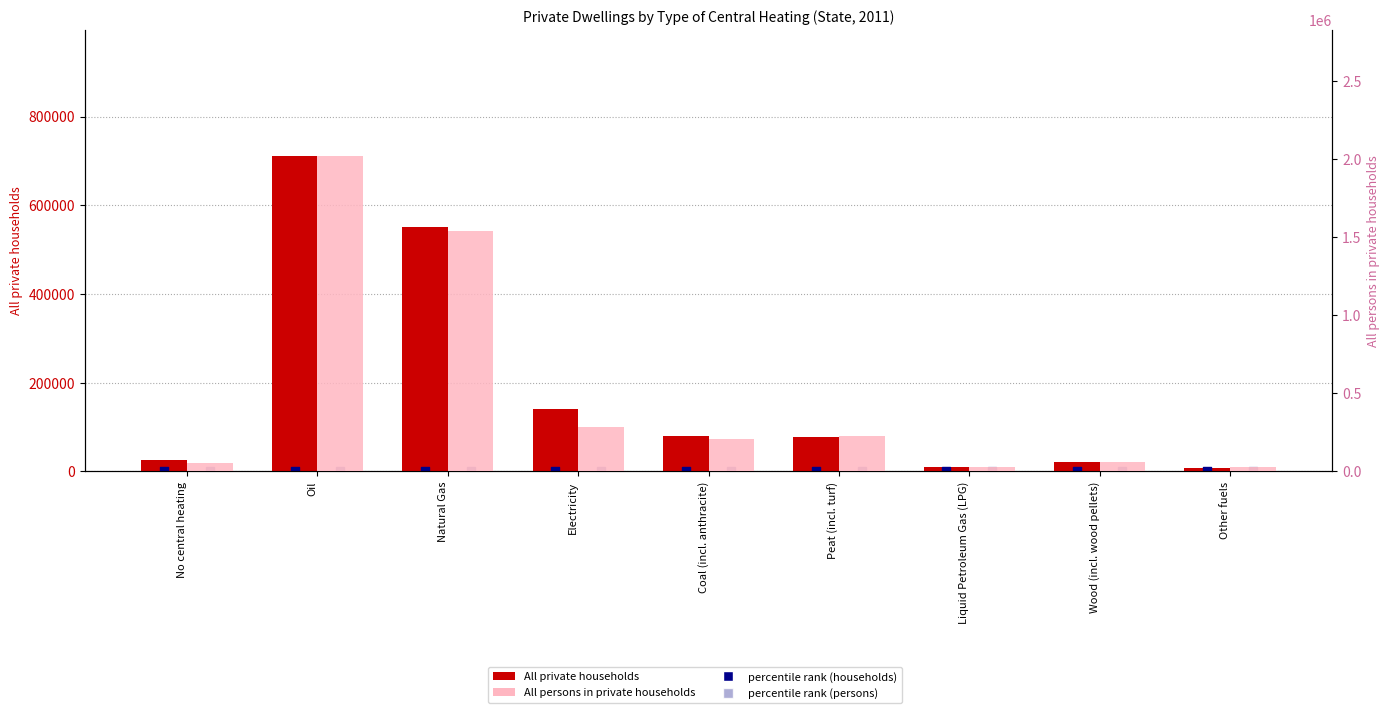

At how many categories does at least one series exceed 528593?

2